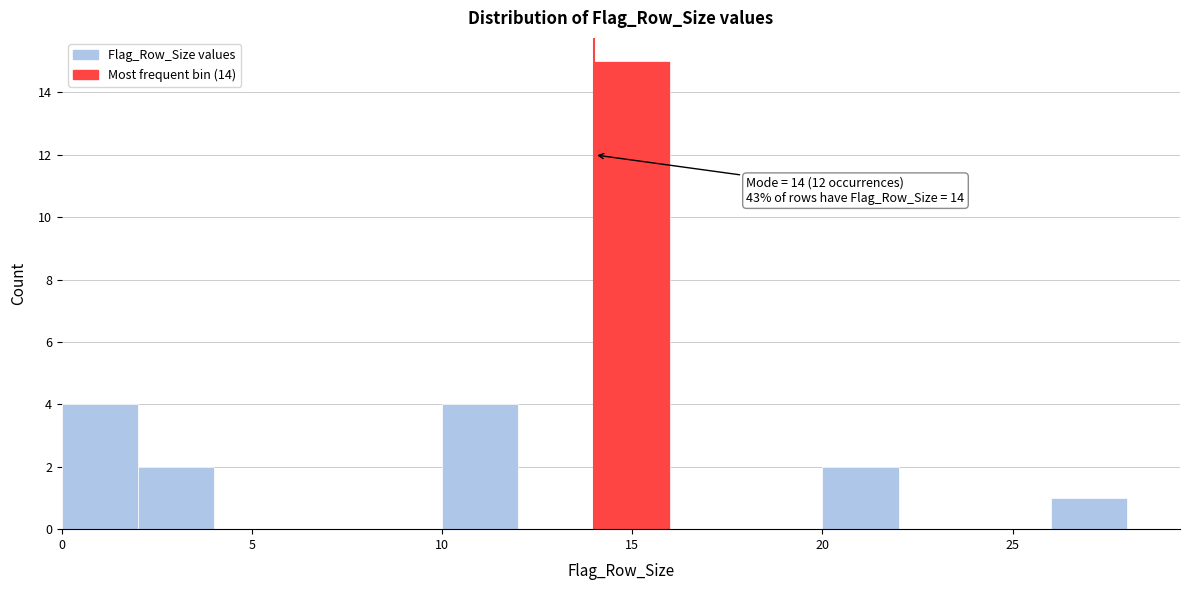

Which range on the x-axis has the tallest bar?

14 to 16